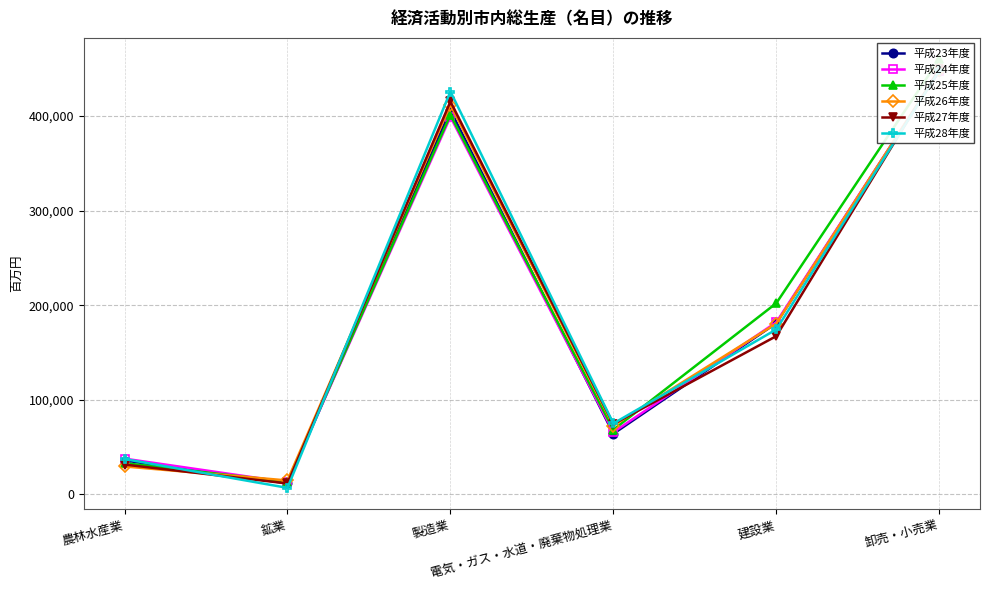

Rank the series at 卸売・小売業 from lowest to highest value.

平成23年度, 平成24年度, 平成28年度, 平成26年度, 平成27年度, 平成25年度